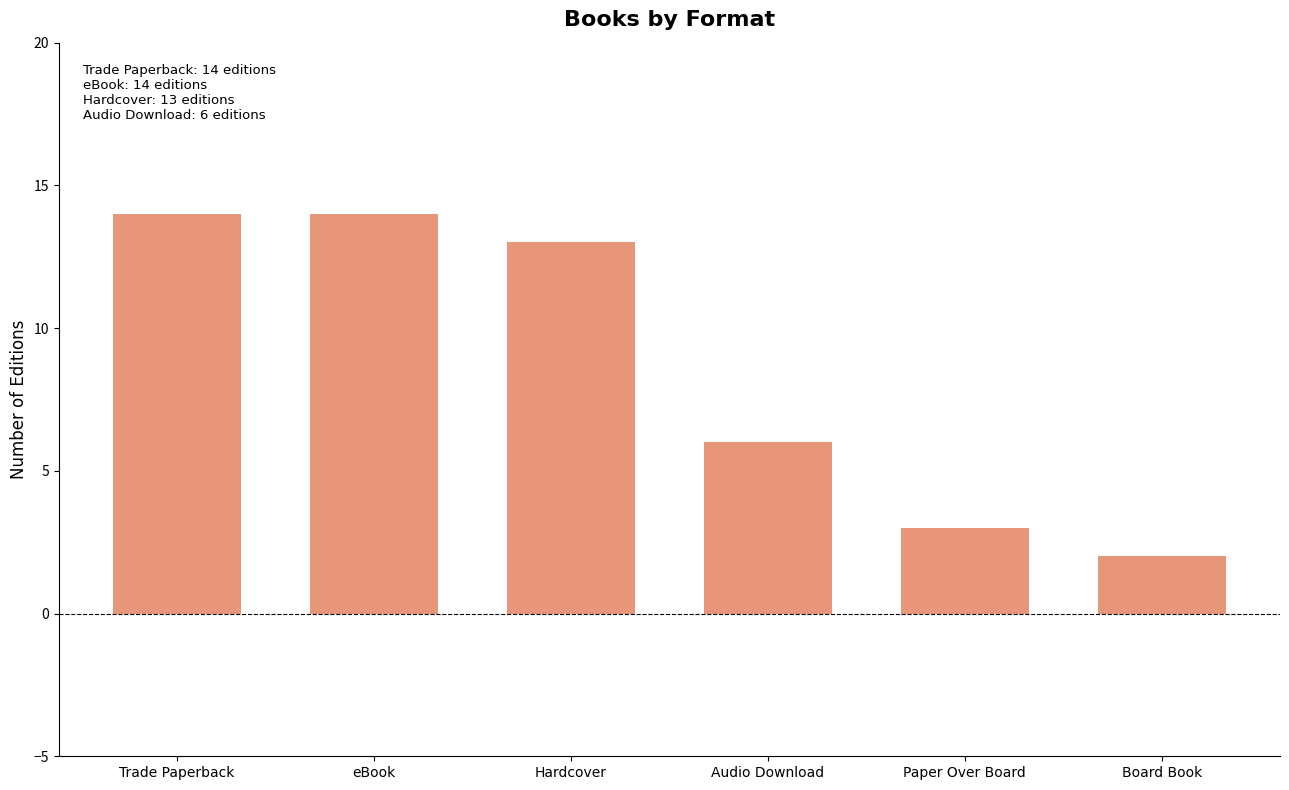

What is the label of the 2nd bar from the right?

Paper Over Board